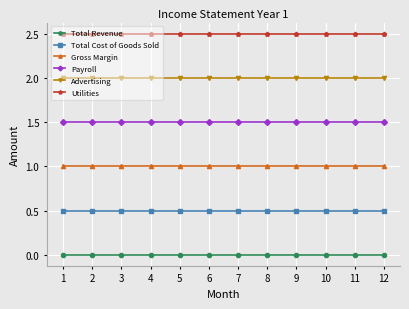

Which series has the largest range (max minus min)?

Total Revenue